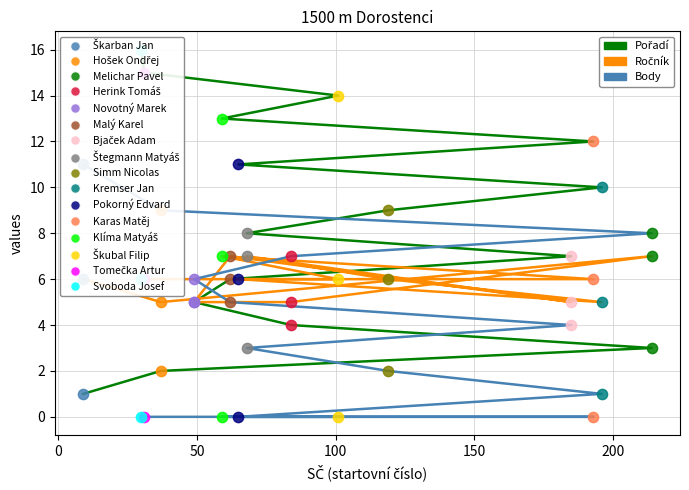

Is the value of Pořadí at 15 greater than the value of Body at 0?

Yes